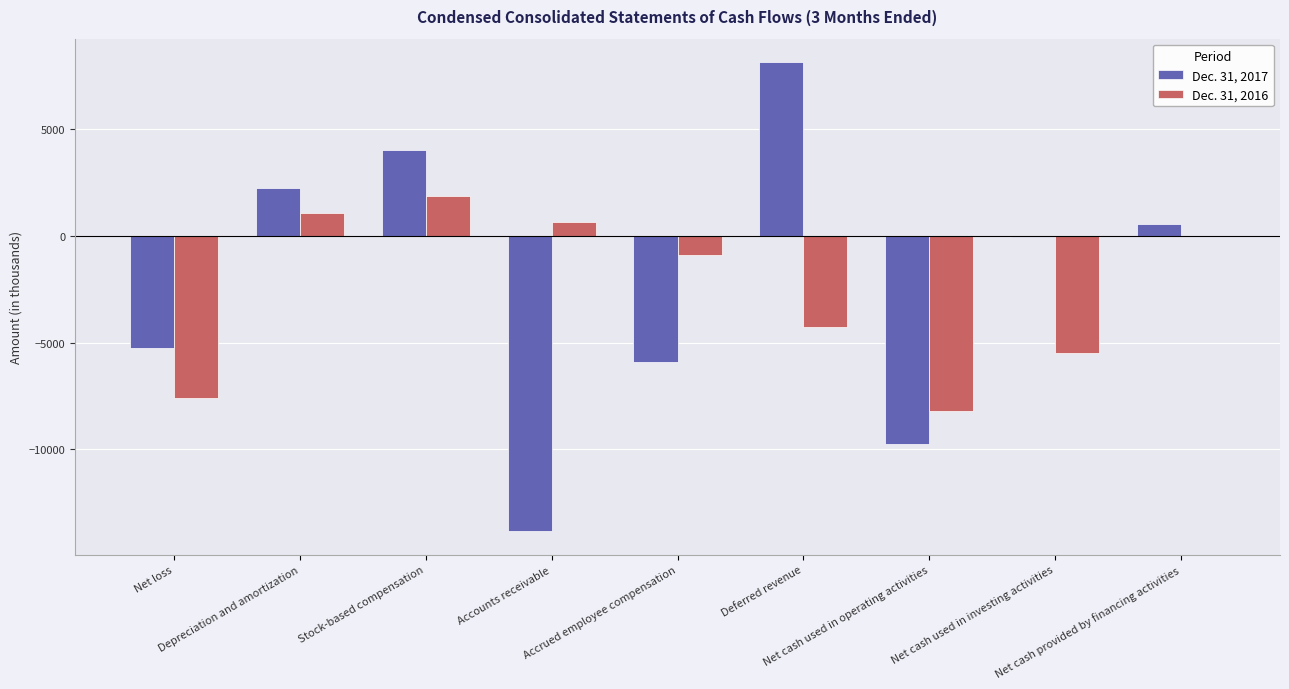

What is the sum of all Dec. 31, 2016 values?

-22796